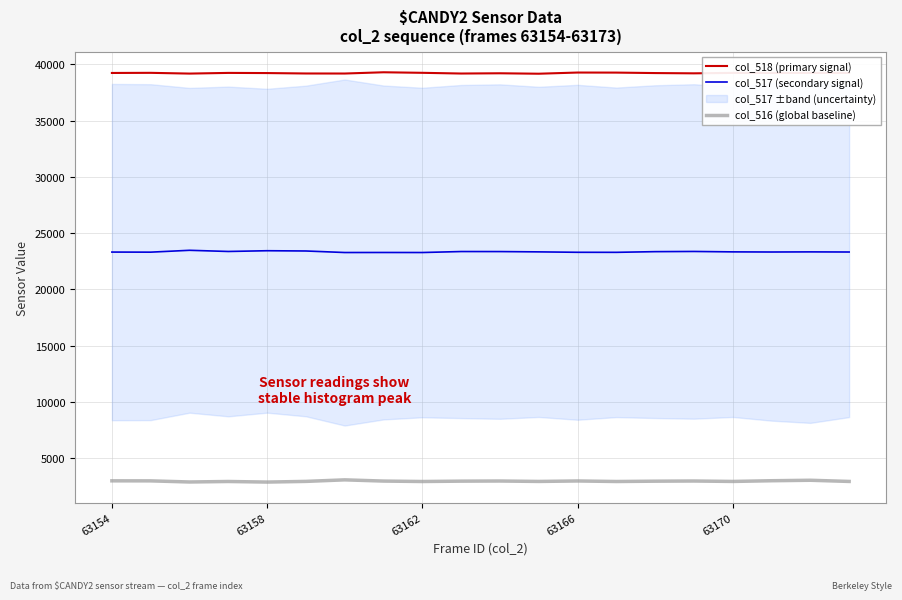

In col_516 (global baseline), how many points are higher than both neighbors (excluding endpoints)?

6